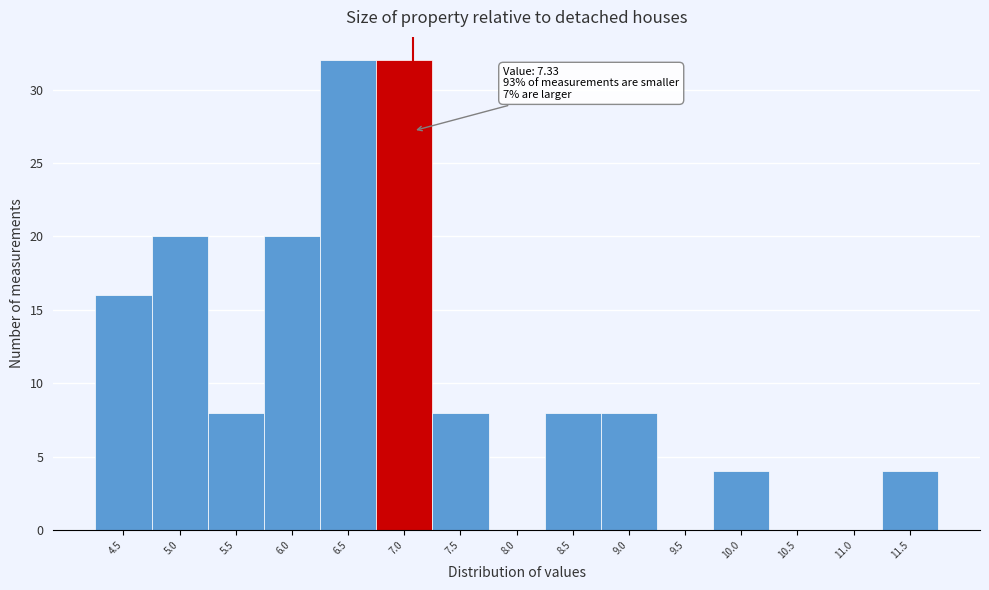

Reading right to left, transcribe all the data shown in this chart.

11.5=4	11.0=0	10.5=0	10.0=4	9.5=0	9.0=8	8.5=8	8.0=0	7.5=8	7.0=32	6.5=32	6.0=20	5.5=8	5.0=20	4.5=16